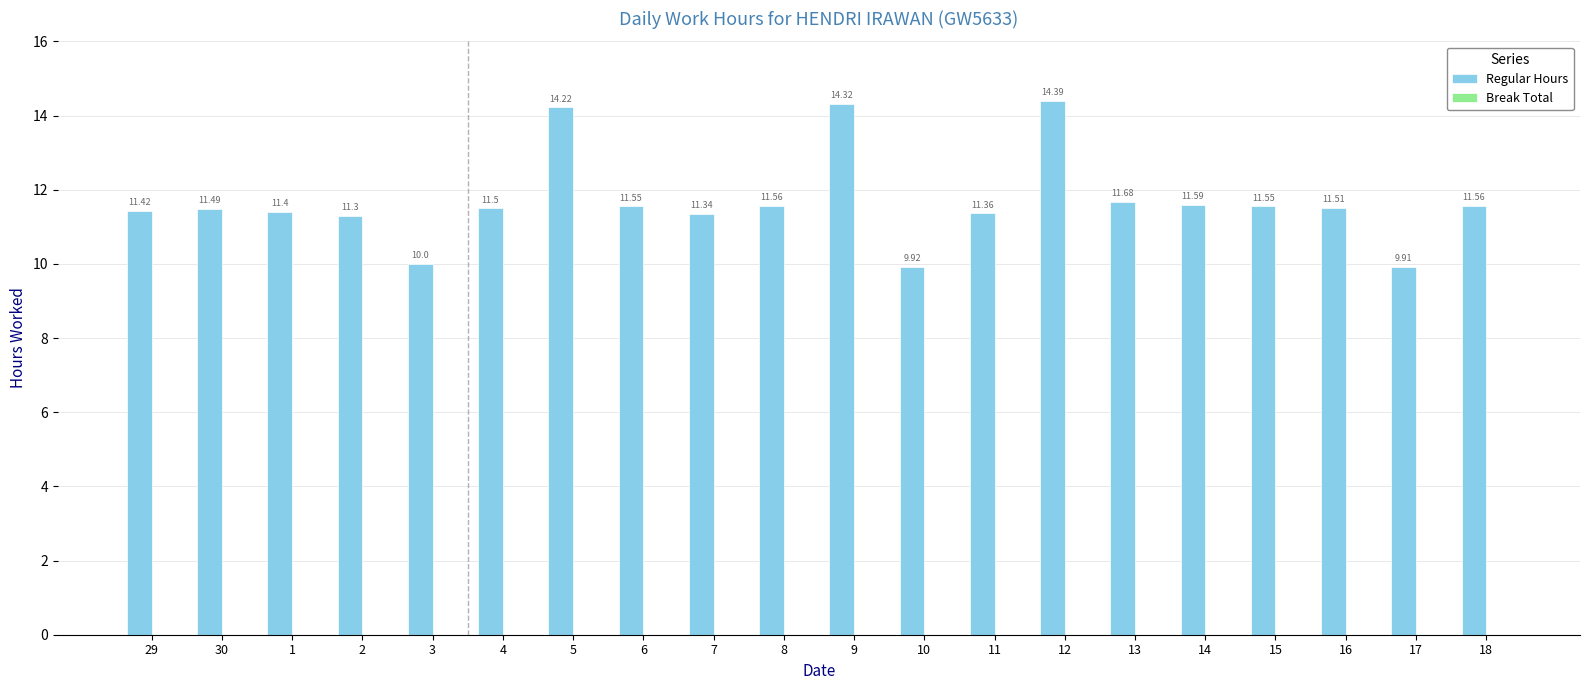

What is the difference between the second highest and minimum values?

4.4